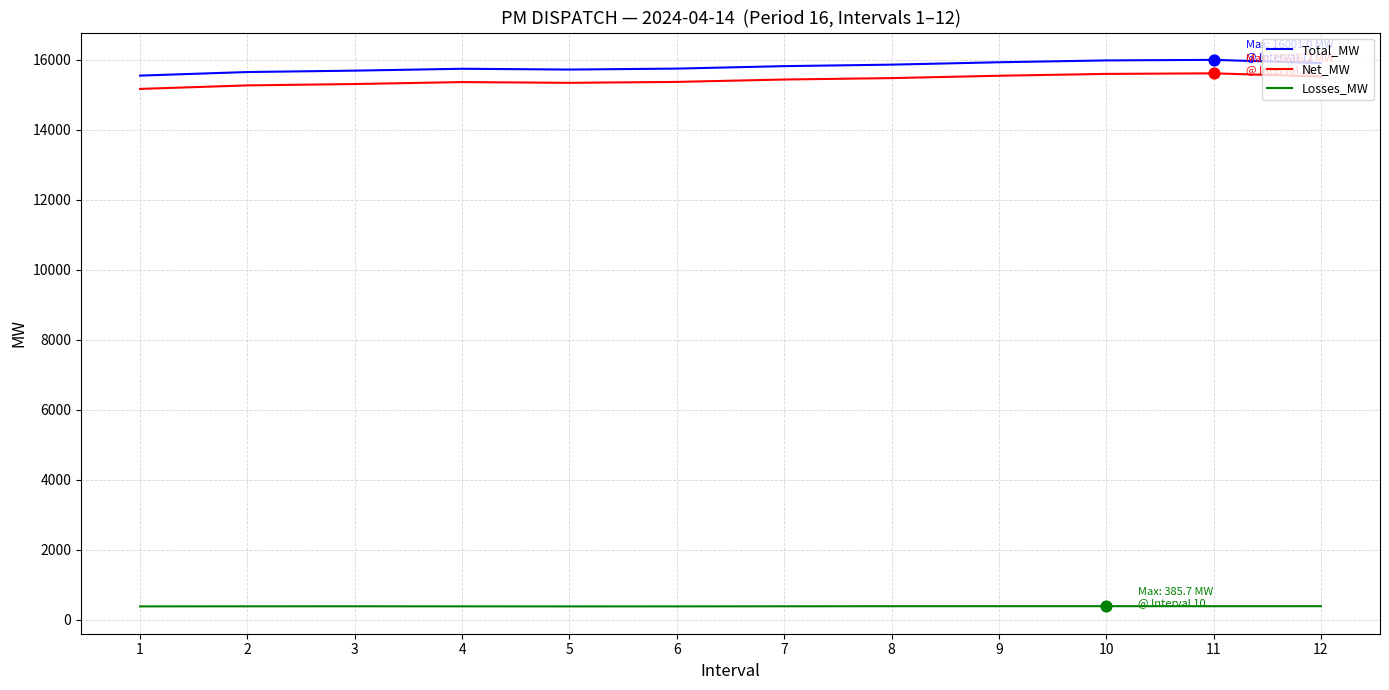

What is the total value across all series at 6?

31502.2